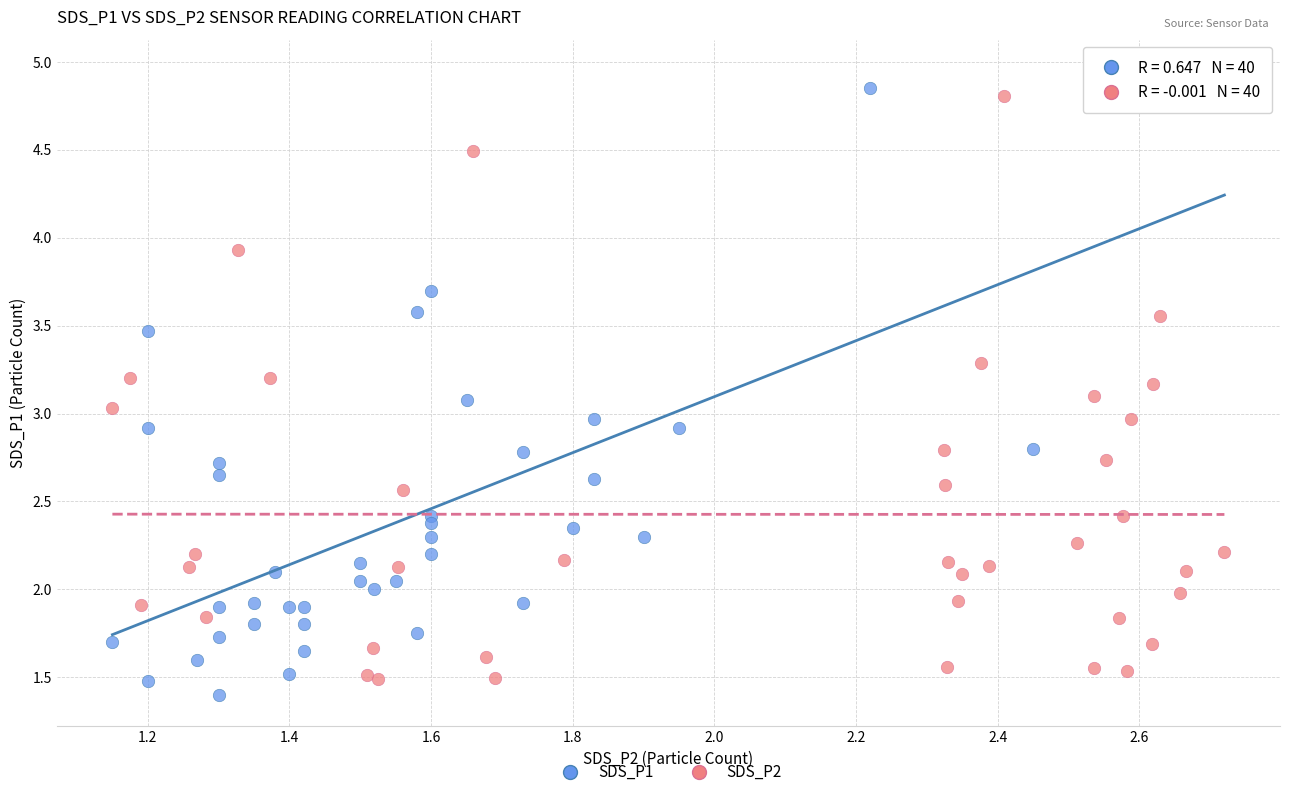

What are all the series names shown in the legend?

SDS_P1, SDS_P2